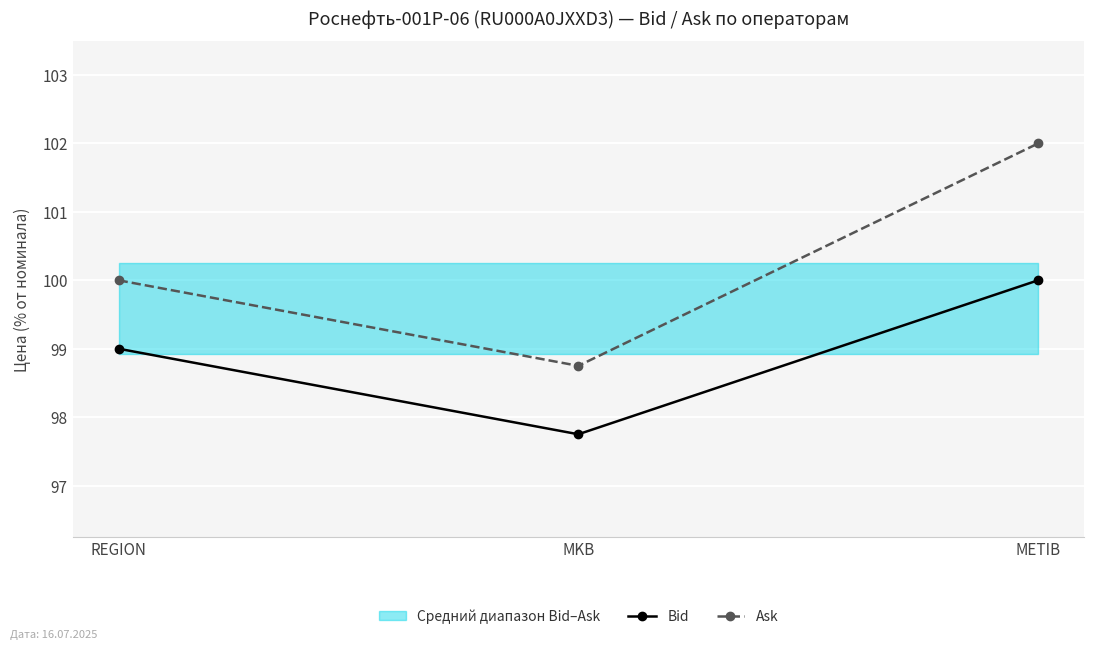

List the series in order of their overall mean, highest first.

Ask, Bid